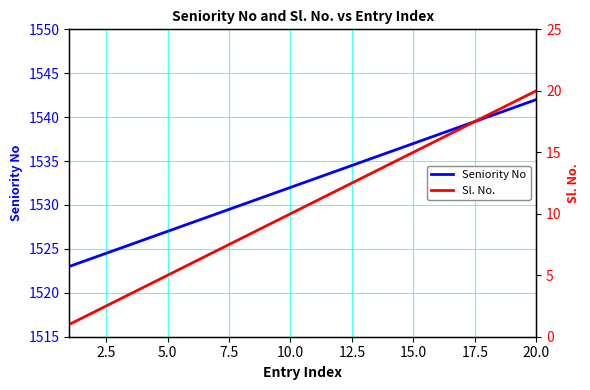

Reading right to left, extract all data points from this chart.

Seniority No: 1542	1541	1540	1539	1538	1537	1536	1535	1534	1533	1532	1531	1530	1529	1528	1527	1526	1525	1524	1523
Sl. No.: 20	19	18	17	16	15	14	13	12	11	10	9	8	7	6	5	4	3	2	1